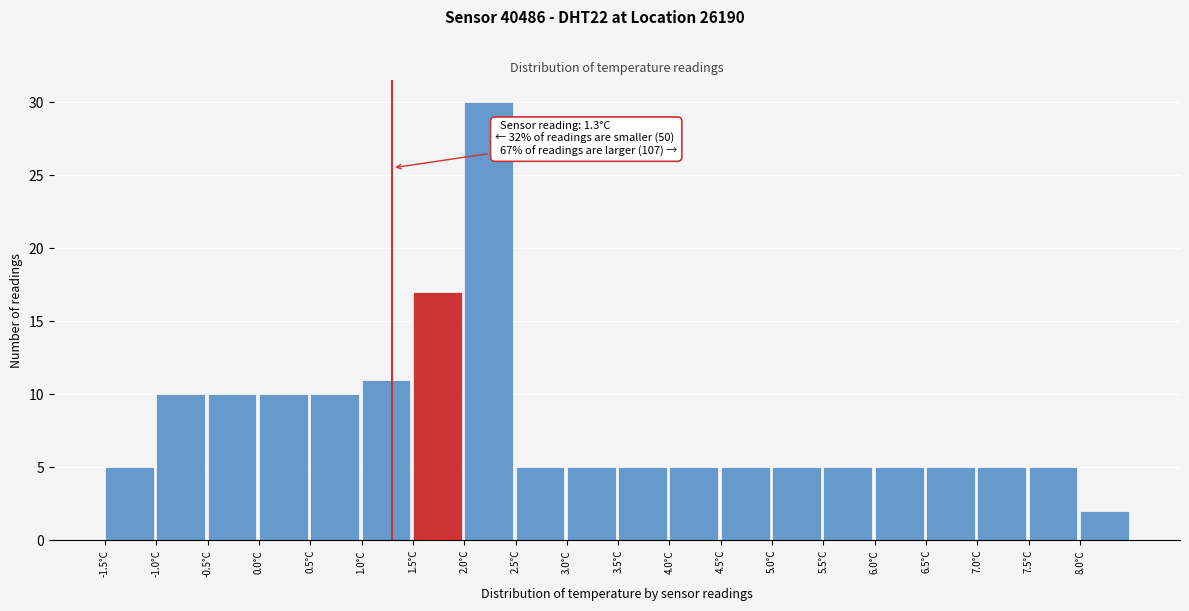

Which range on the x-axis has the tallest bar?

2.0 to 2.5